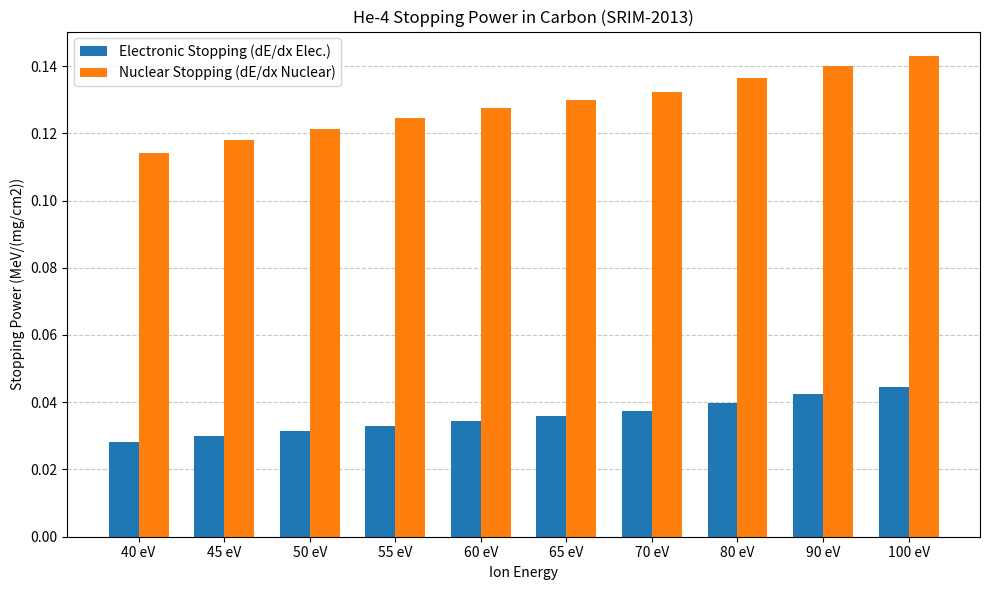

What is the sum of all Electronic Stopping (dE/dx Elec.) values?

0.4